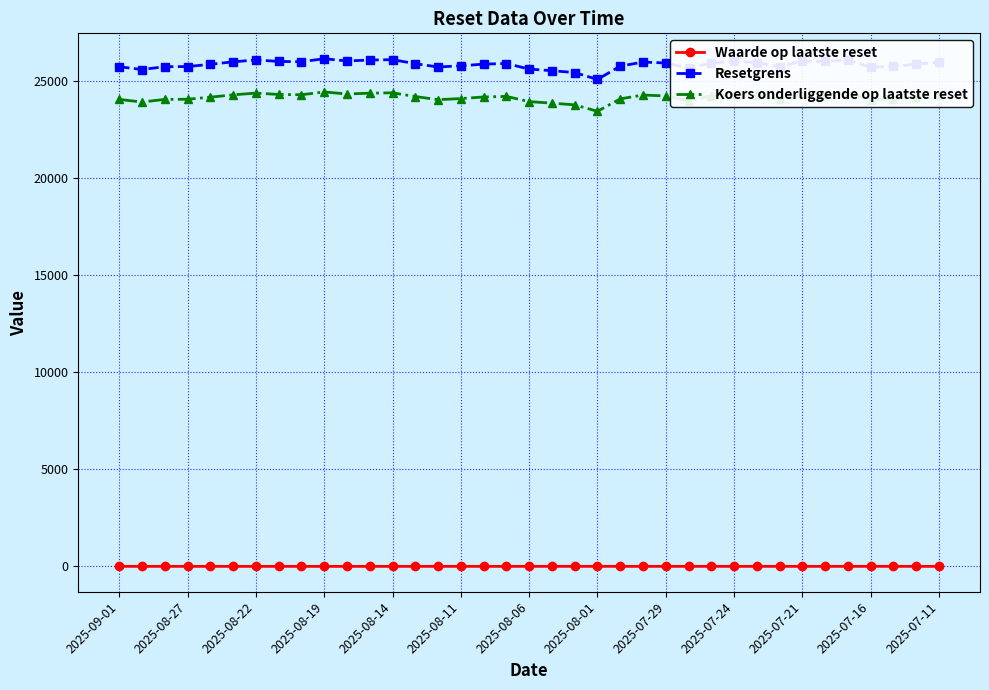

At how many categories does at least one series exceed 19377?

37